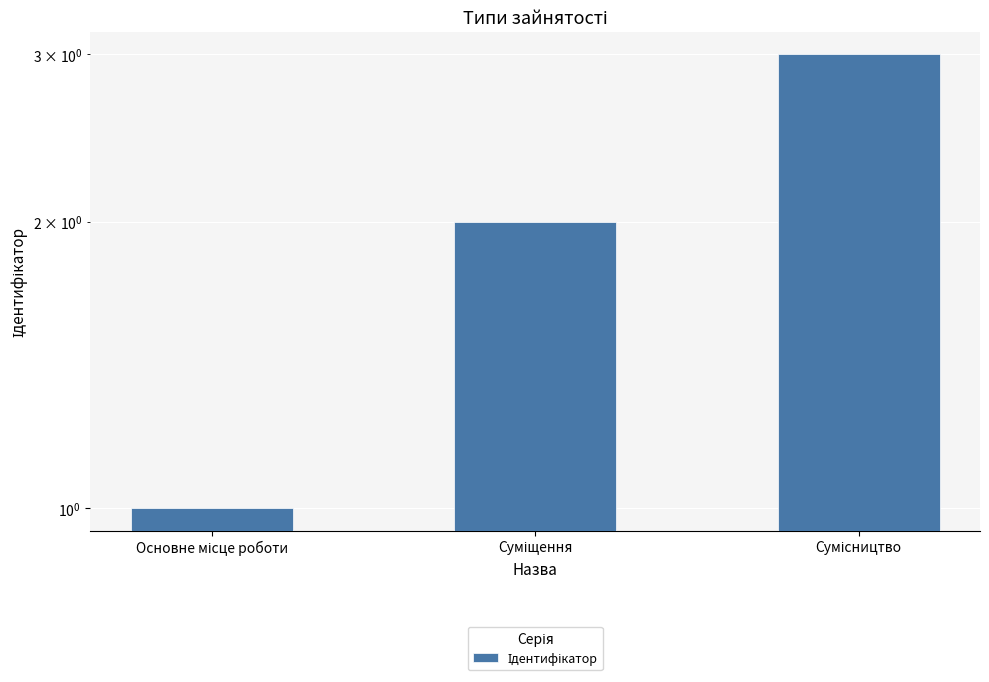

What is the value of the 2nd bar from the left?

2